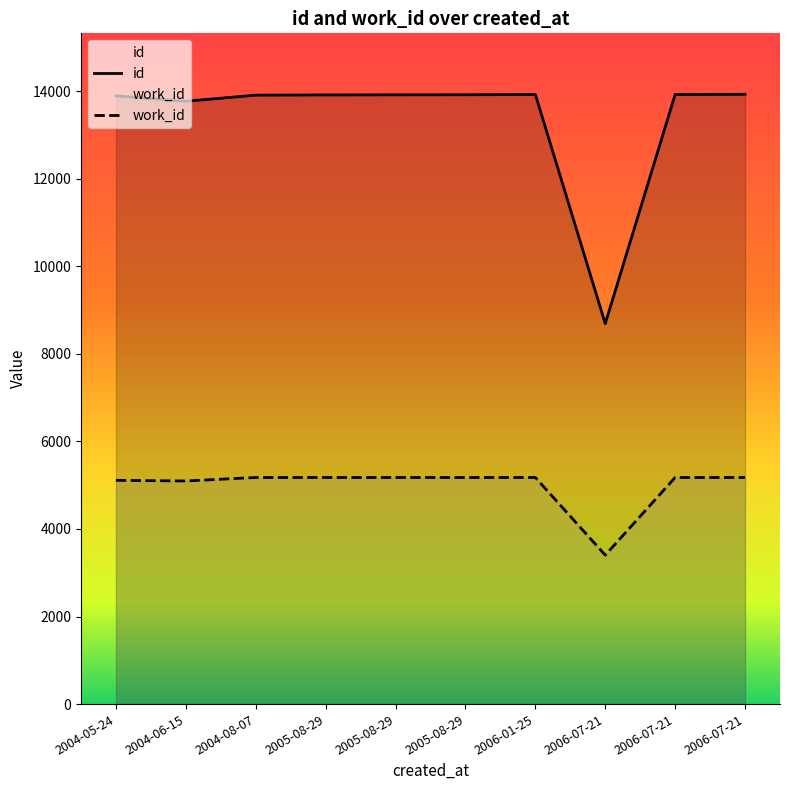

What is the sum of the work_id values at 2004-05-24 and 2006-07-21?

10285